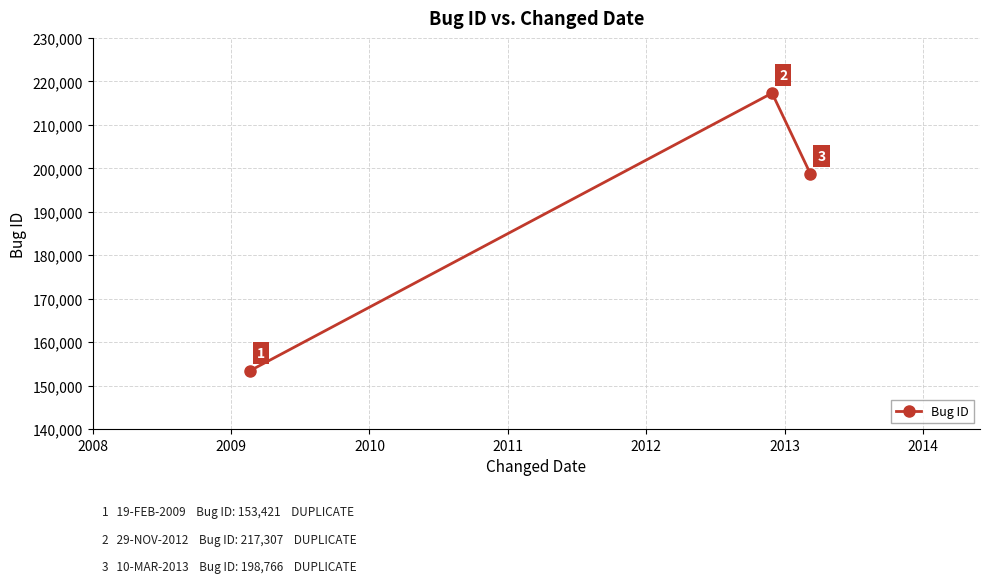

Reading right to left, transcribe all the data shown in this chart.

198766	217307	153421